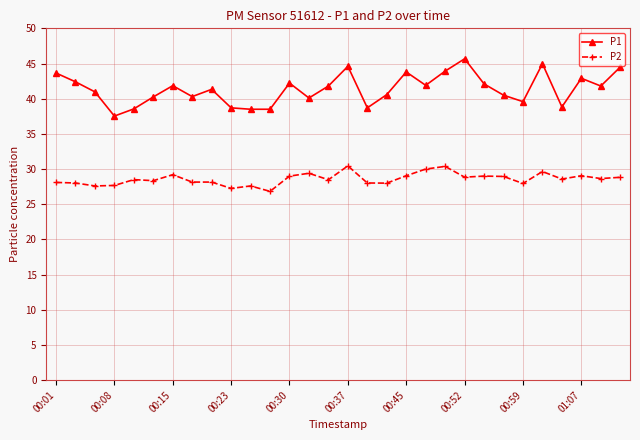

What is the maximum value for P1?

45.7